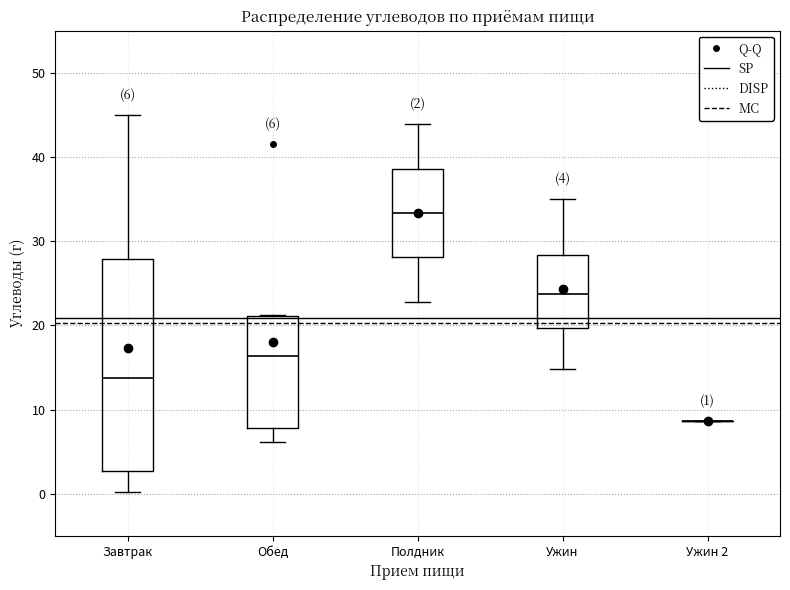

Comparing the boxes themselves (not the whiskers), which one is the tallest?

Завтрак